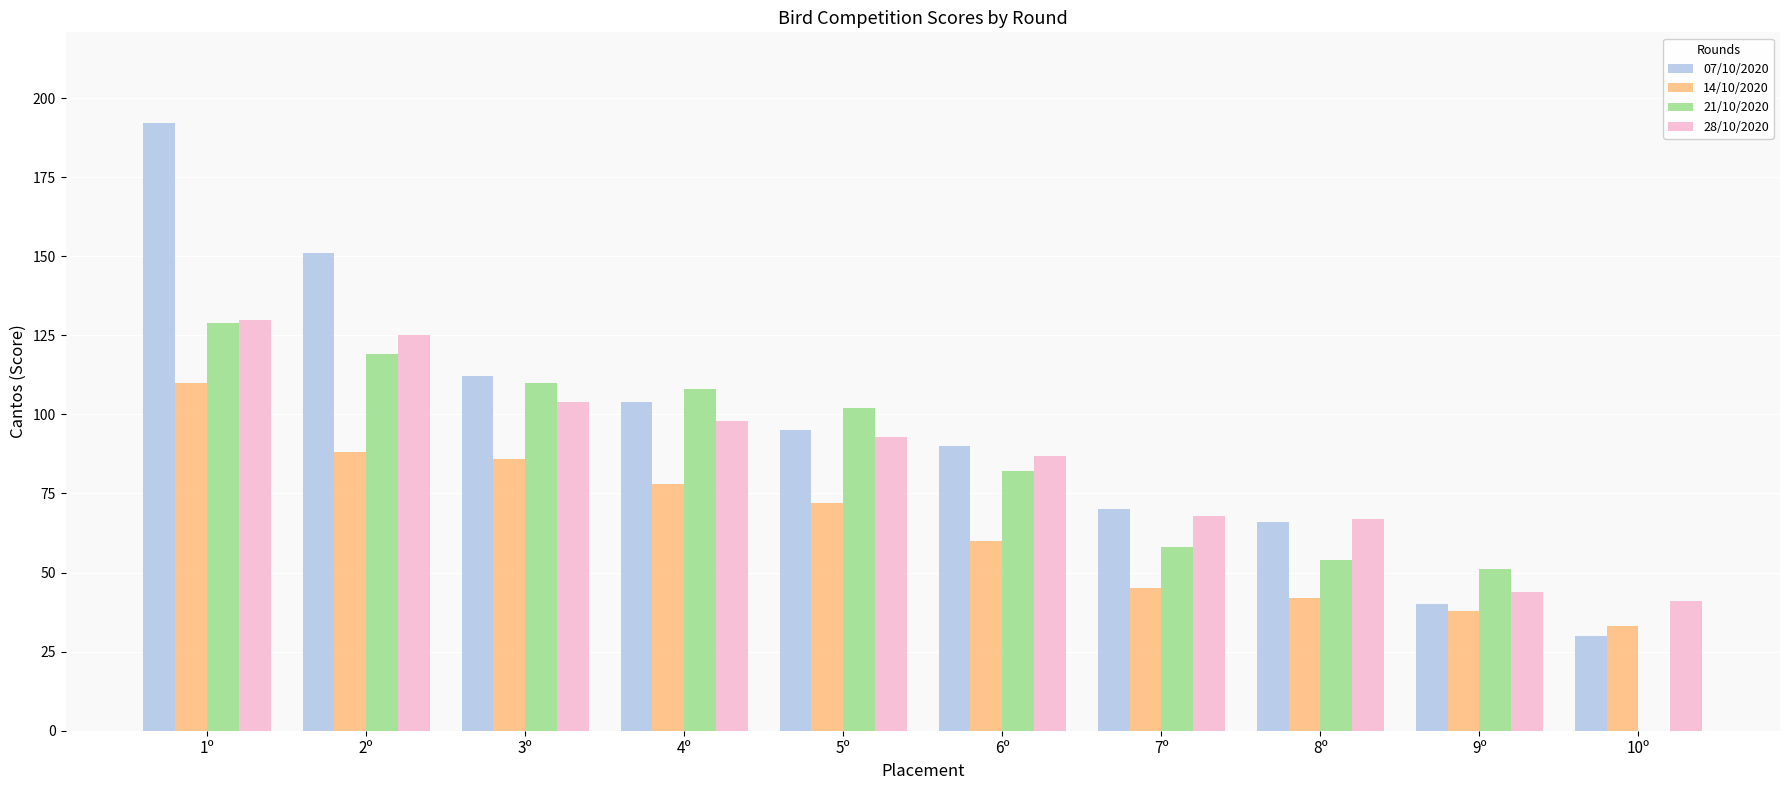

Where is 21/10/2020 nearest to the value 64?

7º